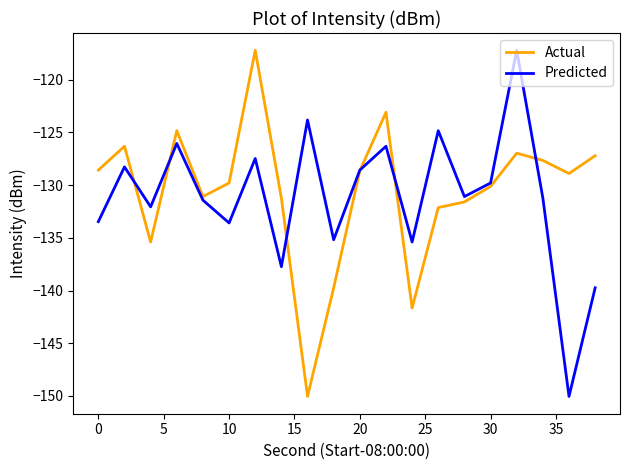

What is the minimum value shown in the chart?

-150.0